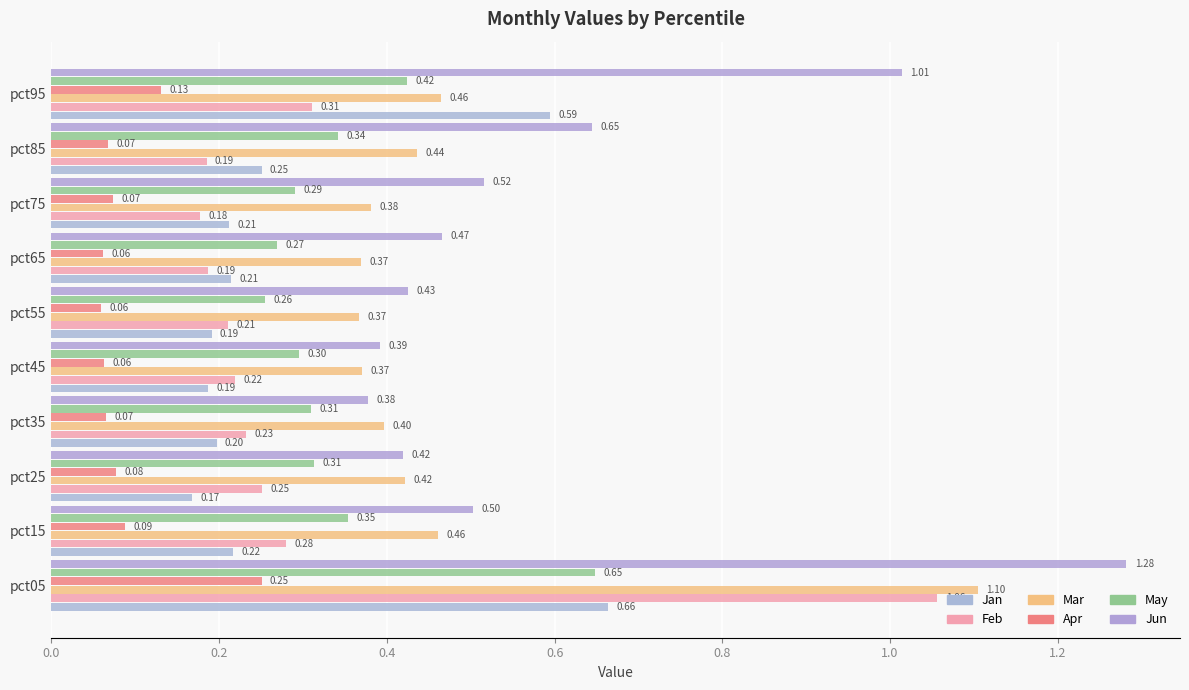

Count the number of categories in the chart.

10